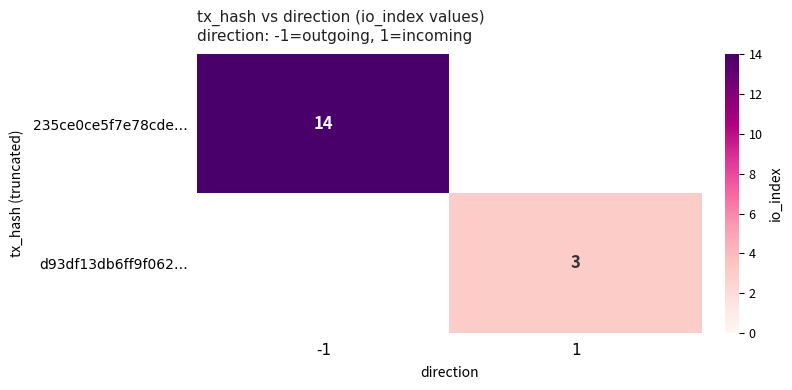

True or false: d93df13db6ff9f062… has a value of 2 at 1.

False